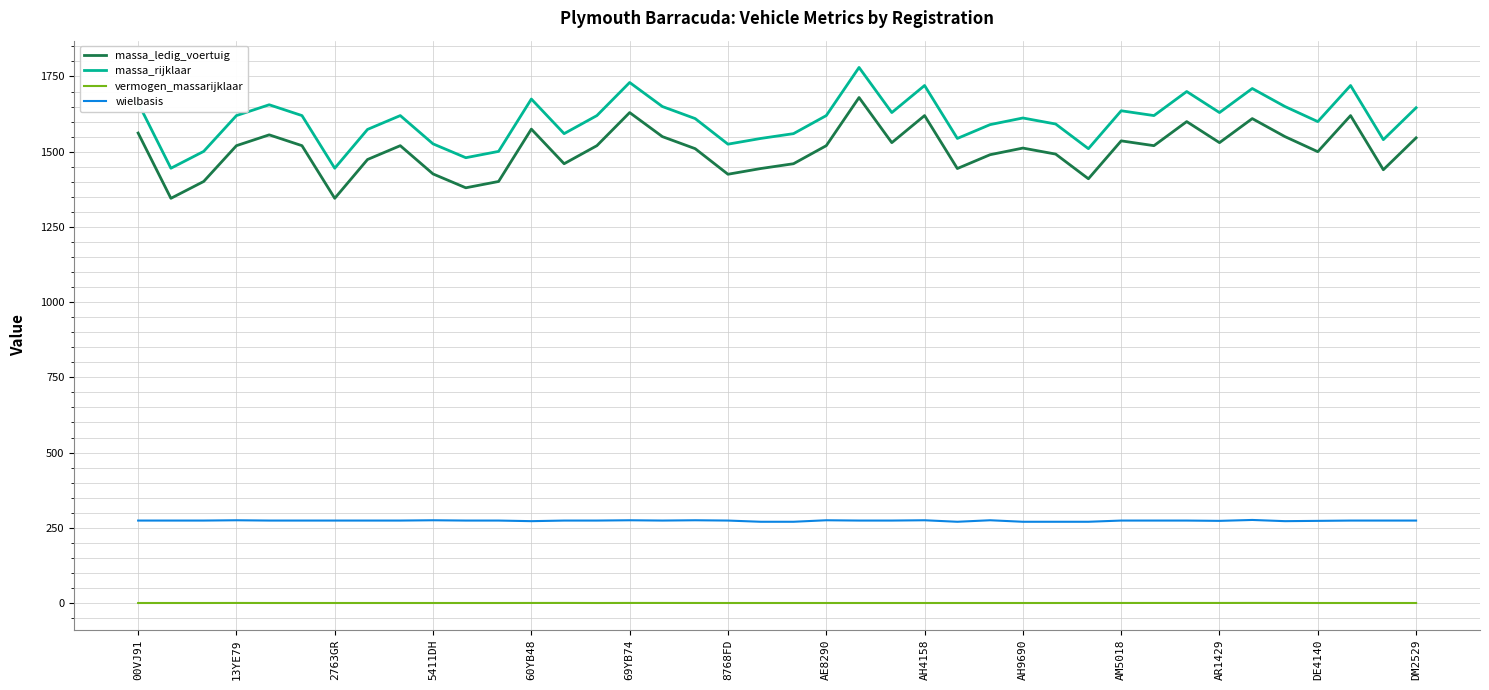

Is this an area chart (filled region under the line)?

No